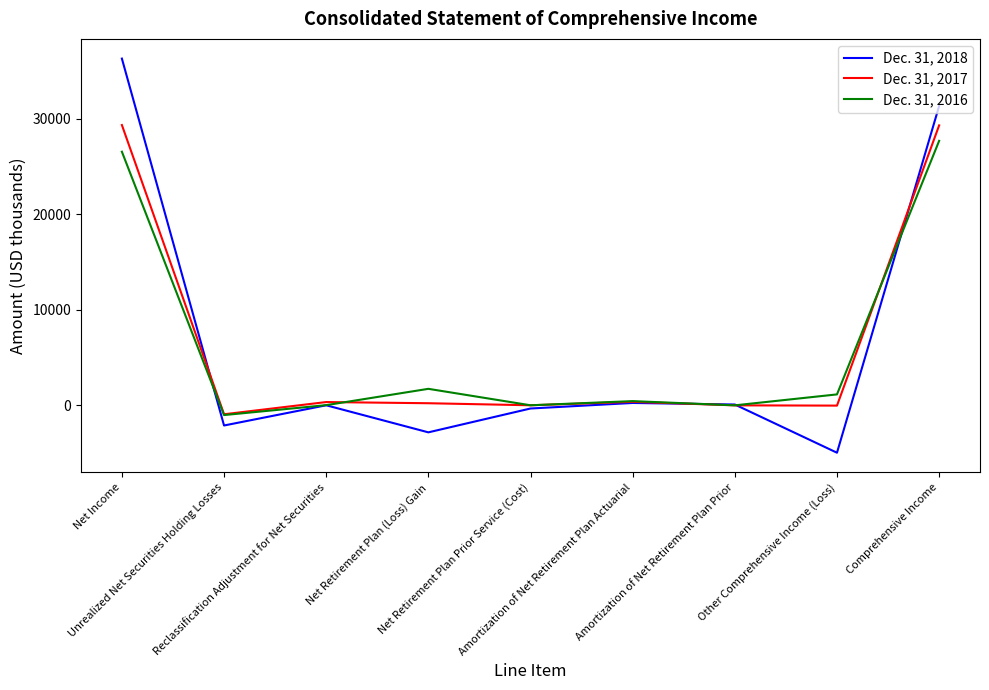

What is the difference between the maximum and second lowest values in the Dec. 31, 2016 series?

27679